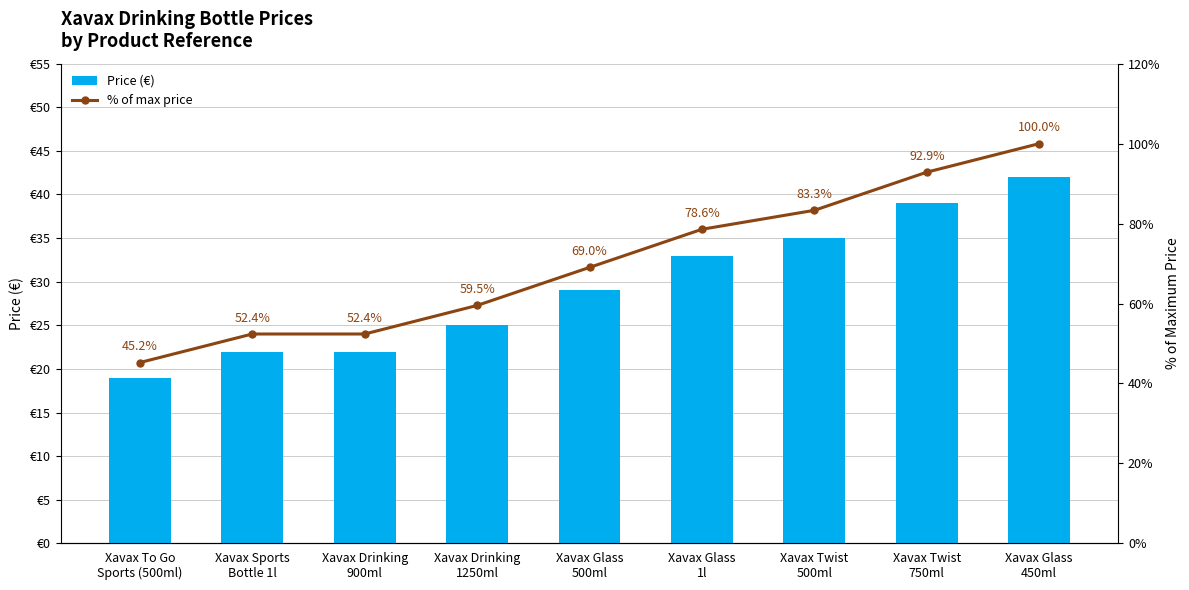

At Xavax Glass
1l, list the series in order from smallest to largest.

Price (€), % of max price